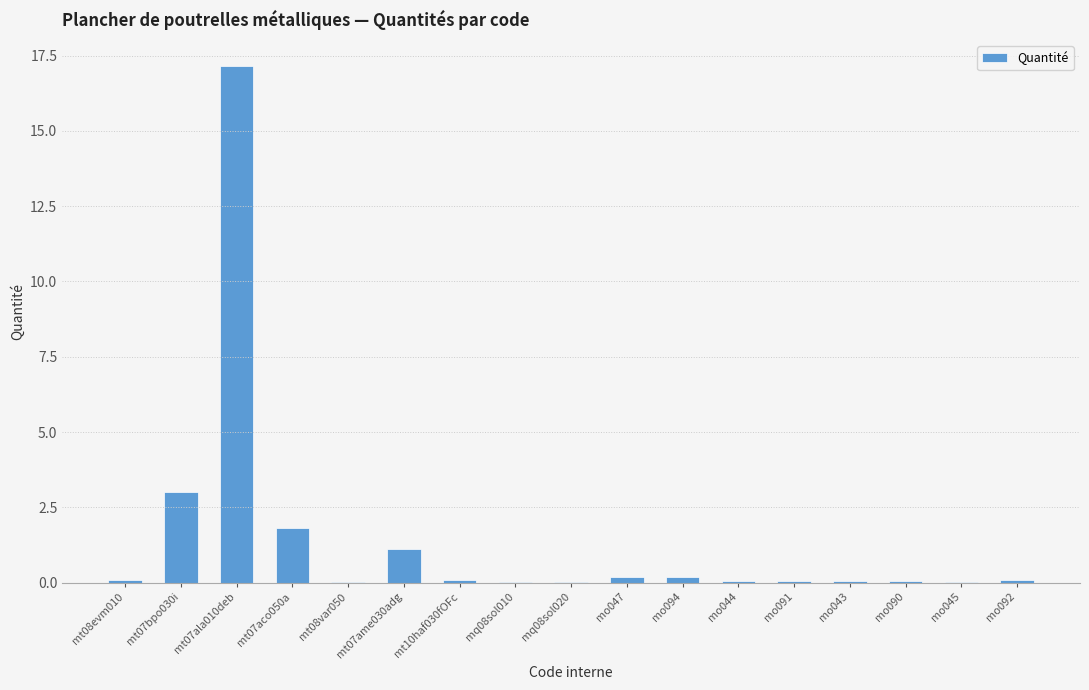

The value at mt08evm010 is 0.1. True or false?

True